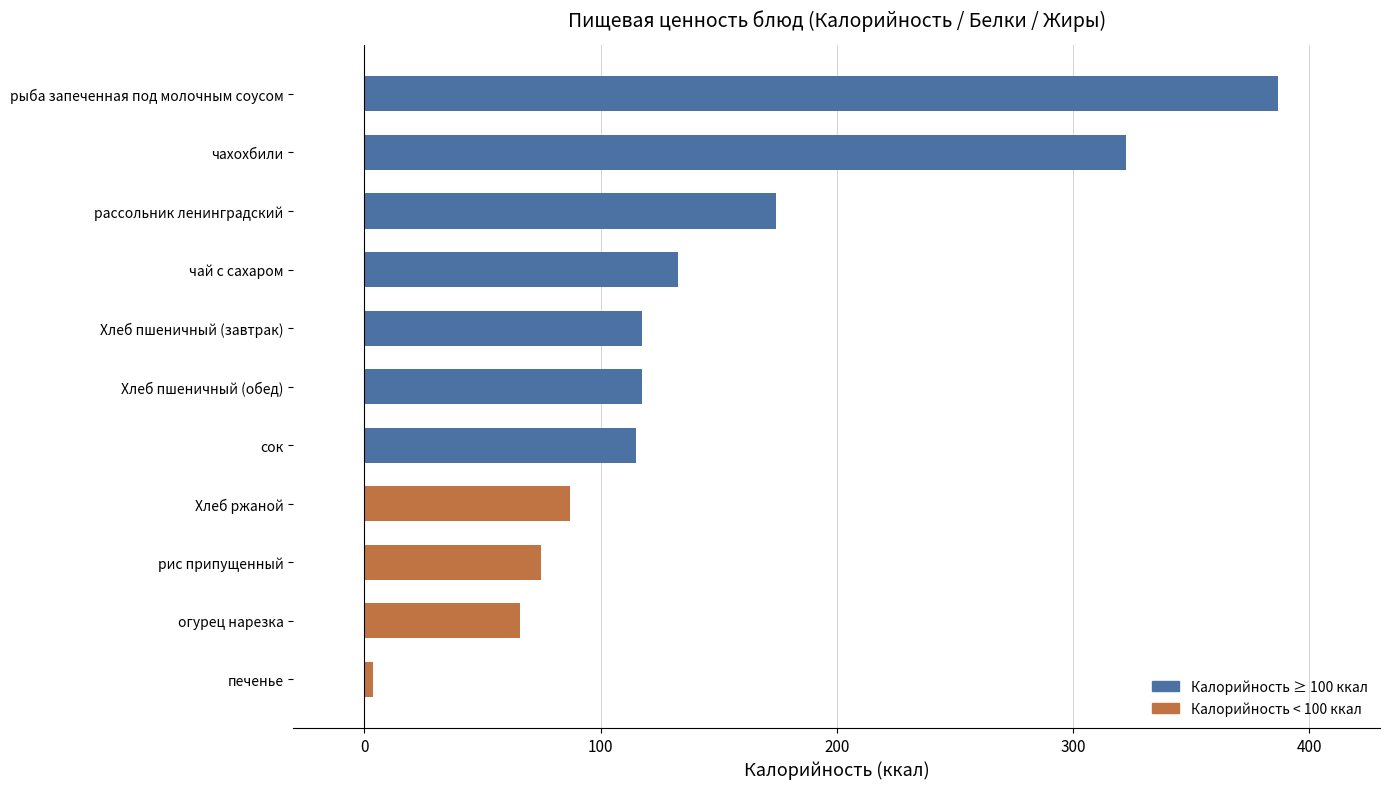

What is the sum of the values at сок and чай с сахаром?

248.0